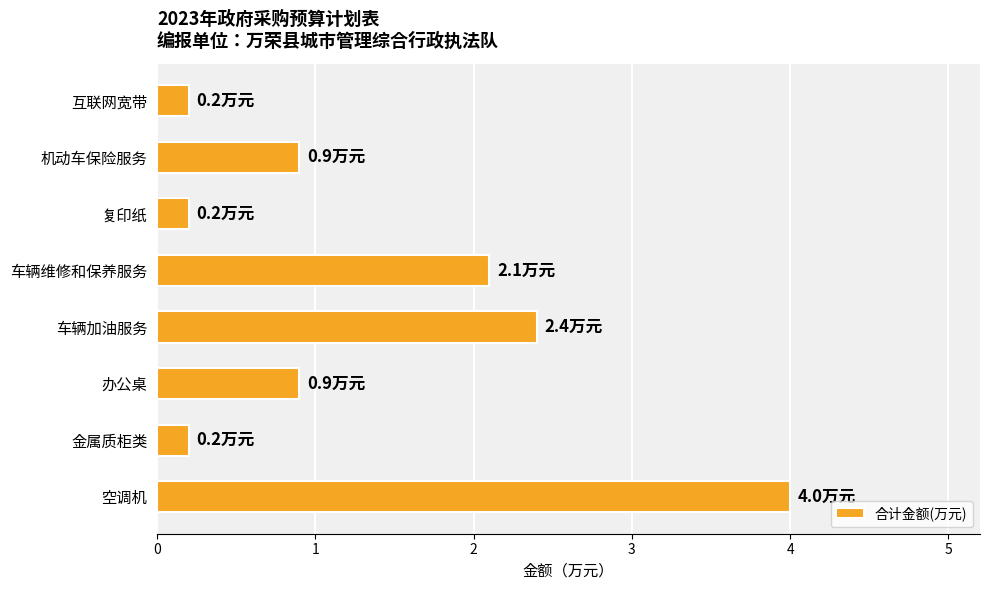

What is the sum of all values?

10.9